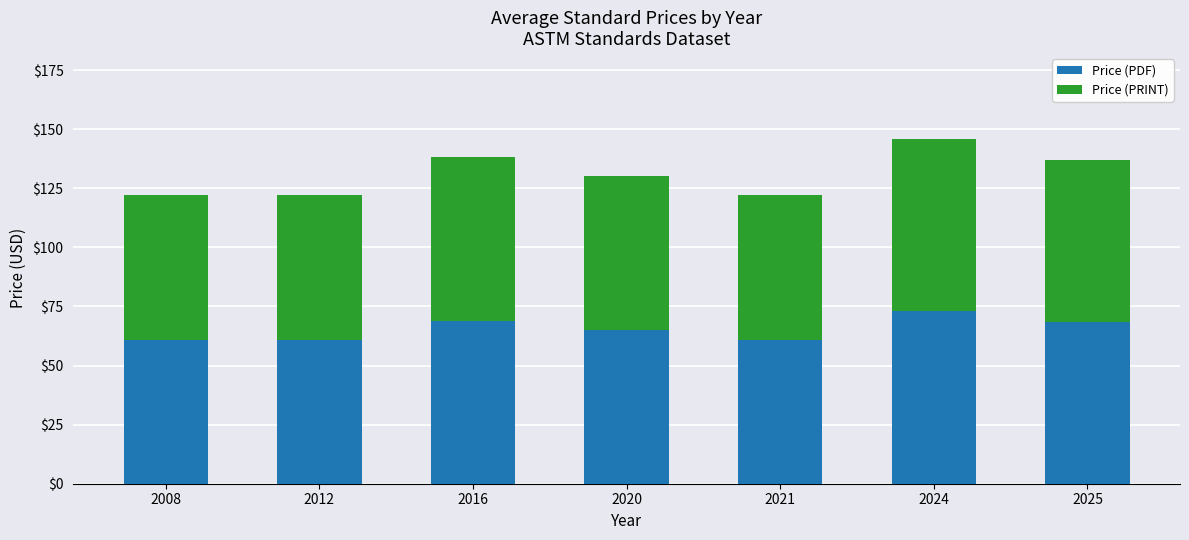

What is the difference between the Price (PDF) values at 2016 and 2021?

8.0